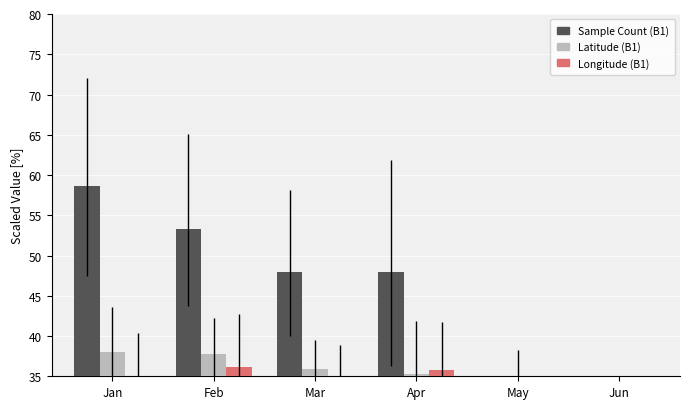

How many data points in Latitude (B1) are above 35?

4